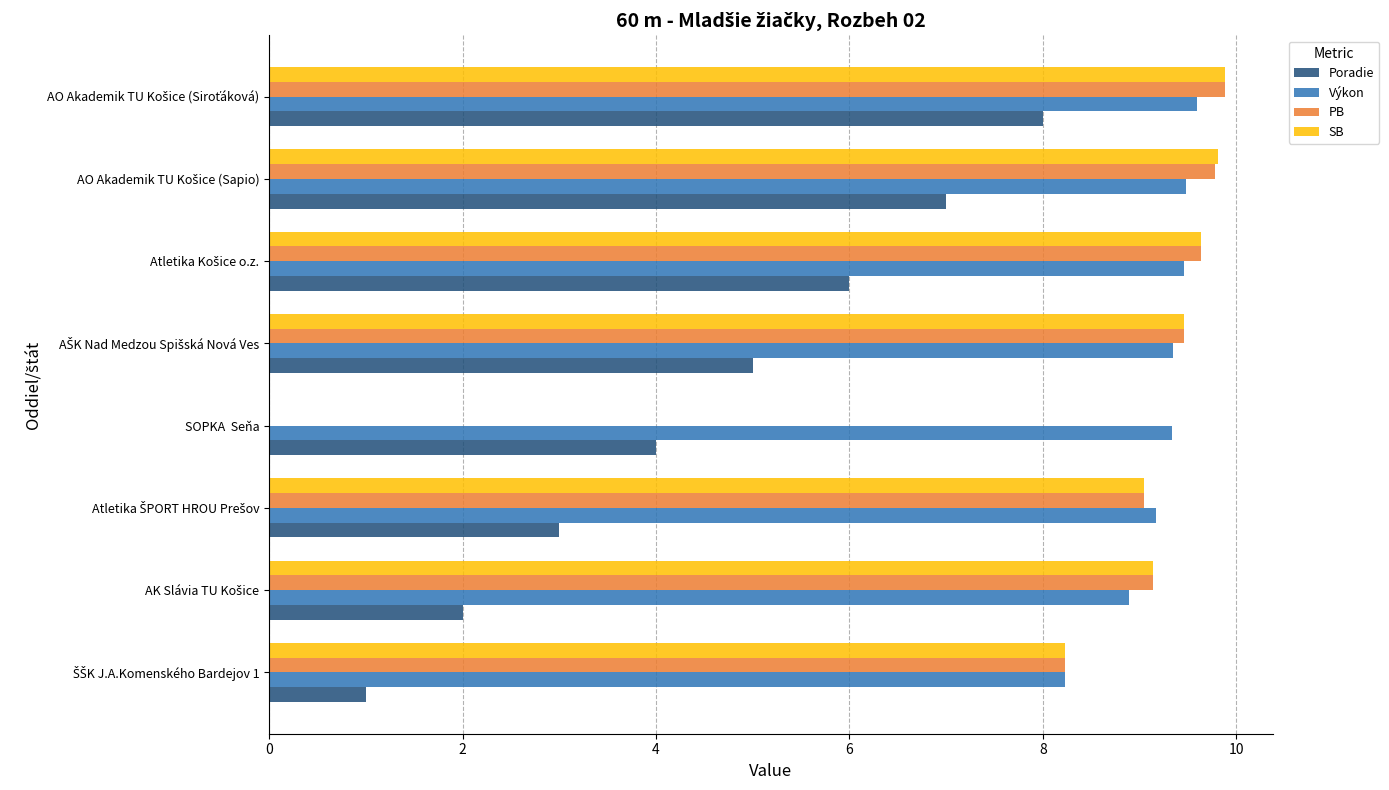

What is the greatest value displayed?

9.9